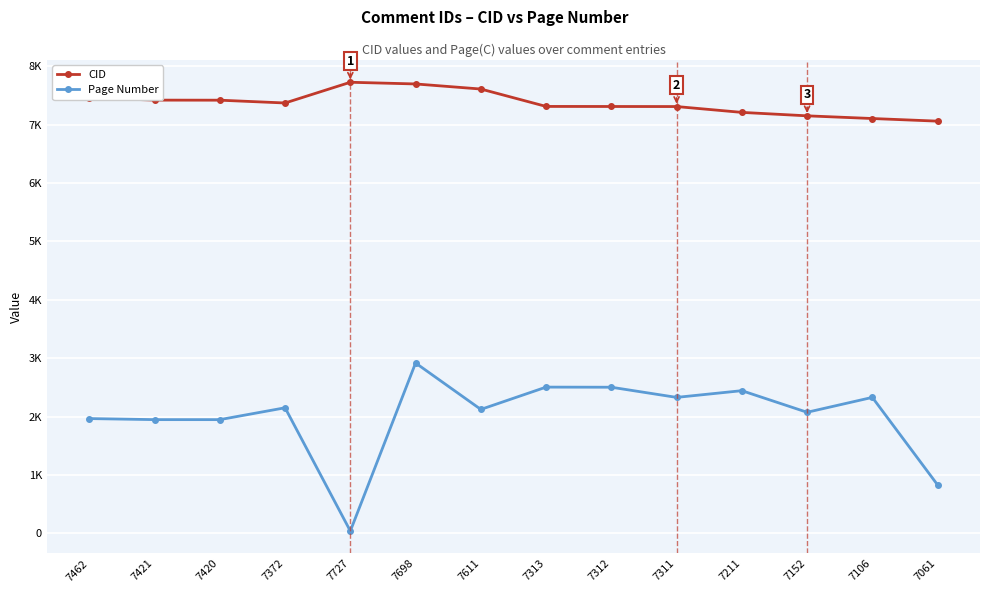

Reading left to right, transcribe all the data shown in this chart.

CID: 7462=7462	7421=7421	7420=7420	7372=7372	7727=7727	7698=7698	7611=7611	7313=7313	7312=7312	7311=7311	7211=7211	7152=7152	7106=7106	7061=7061
Page Number: 7462=1967	7421=1949	7420=1949	7372=2152	7727=41	7698=2919	7611=2124	7313=2506	7312=2504	7311=2330	7211=2445	7152=2075	7106=2330	7061=831